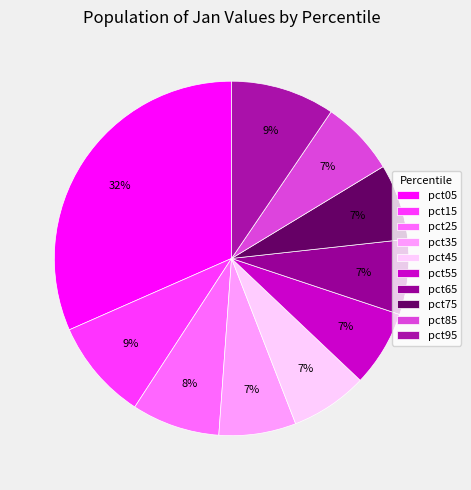

To the nearest percent, what percentage of the pie is pct25?

8%